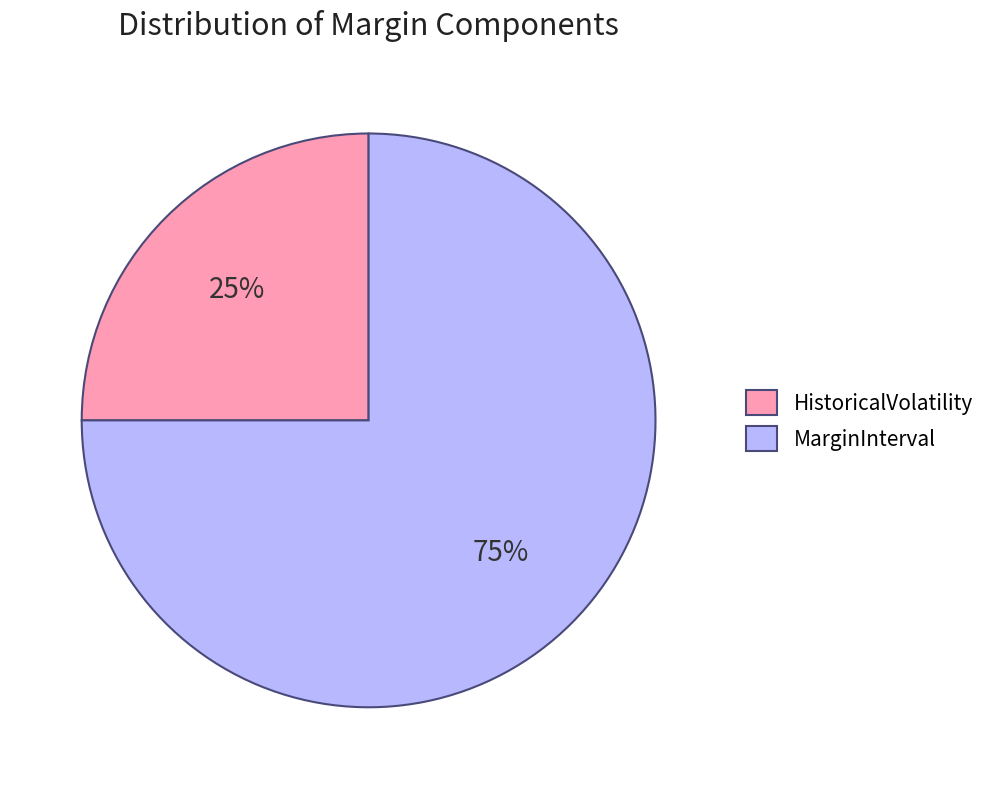

How many slices are in this pie chart?

2